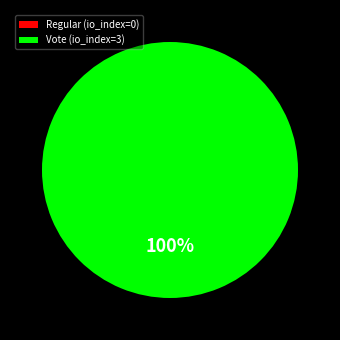

Which has a higher value, Regular or Vote?

Vote